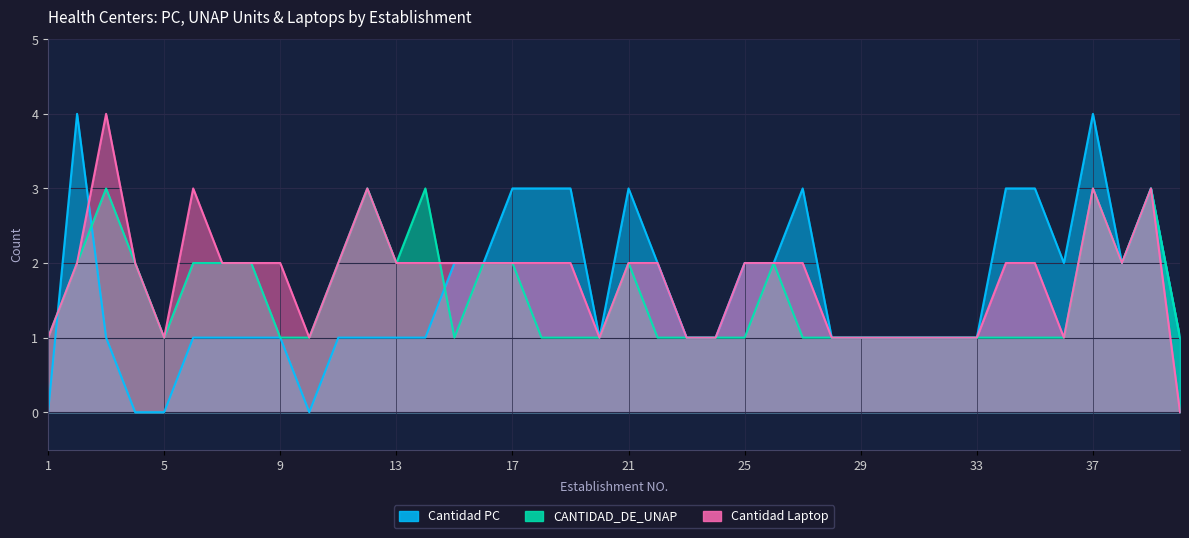

What is the value of the CANTIDAD_DE_UNAP point at the 39th from the left?

3